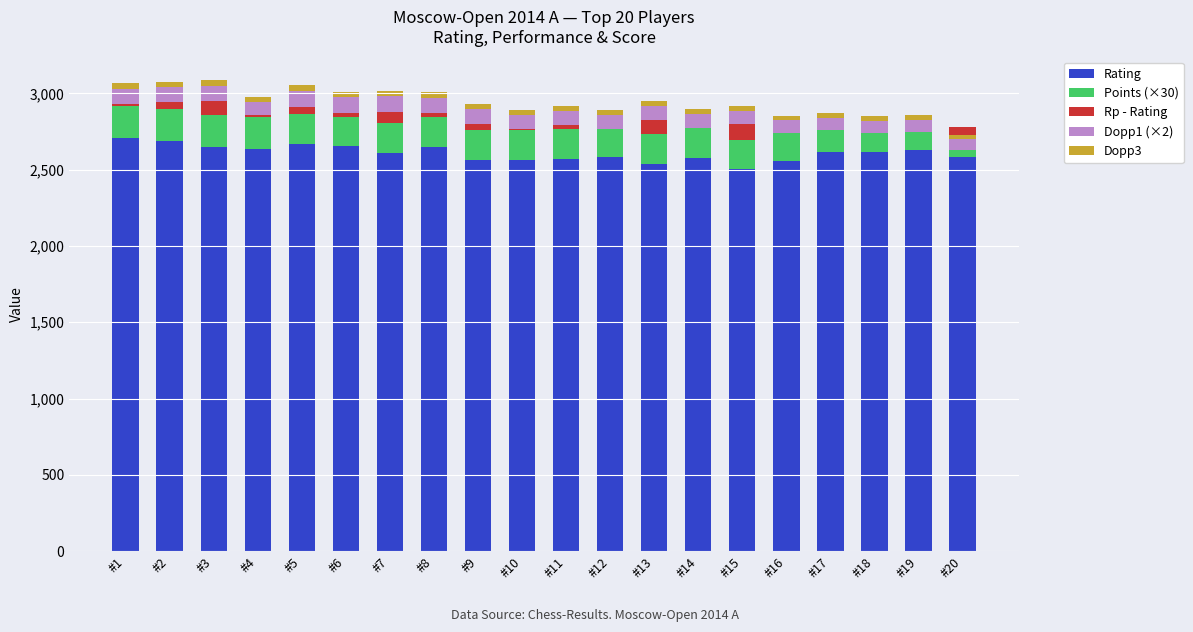

How many groups of bars are there?

20